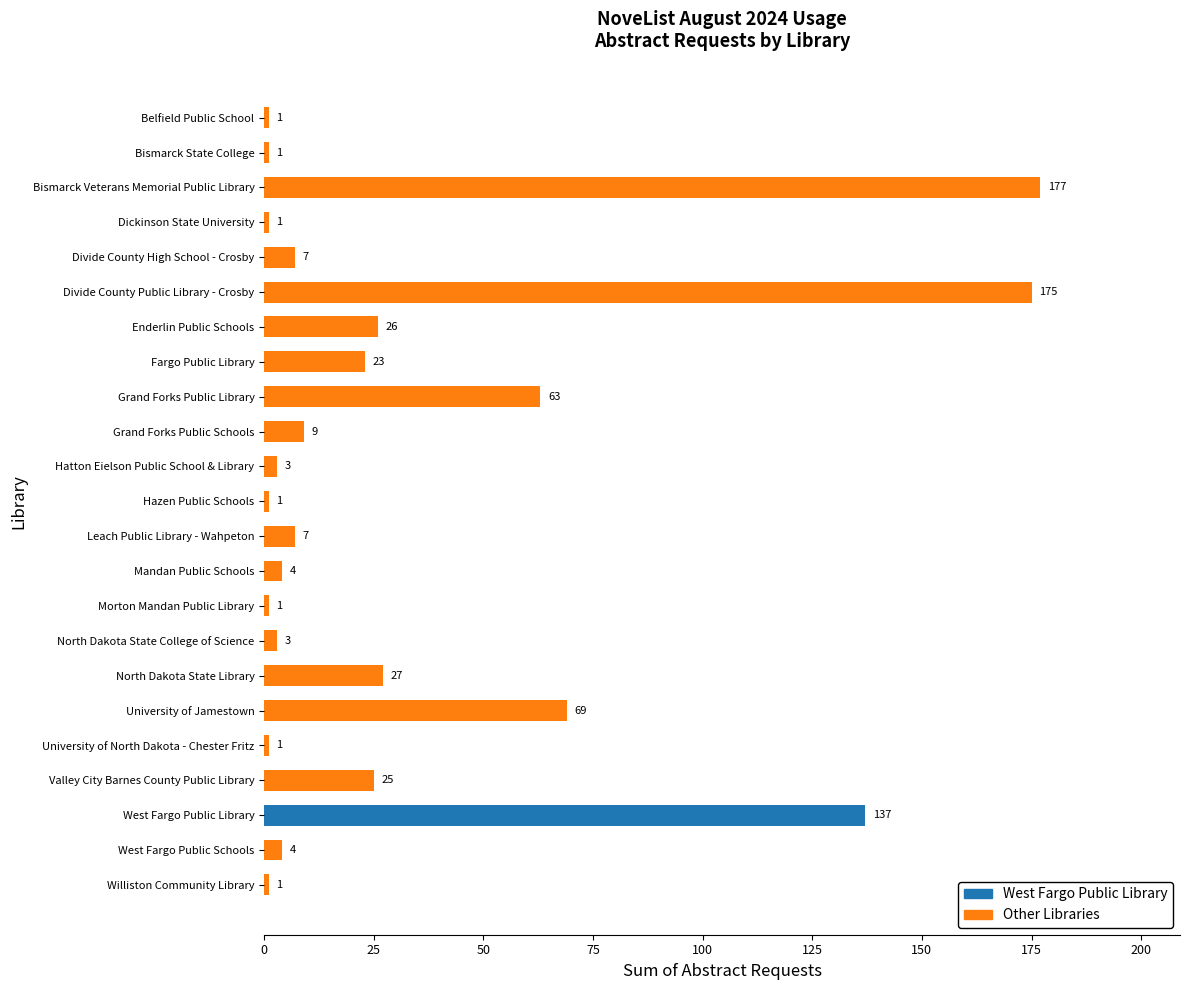

The value at North Dakota State College of Science is 3. True or false?

True